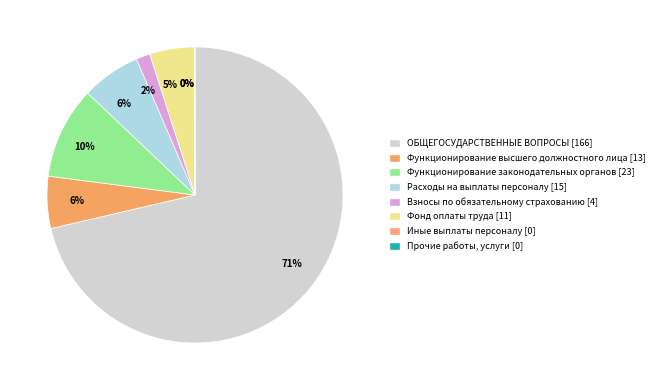

Rank the categories by value from highest to lowest.

ОБЩЕГОСУДАРСТВЕННЫЕ ВОПРОСЫ, Функционирование законодательных органов, Расходы на выплаты персоналу, Функционирование высшего должностного лица, Фонд оплаты труда, Взносы по обязательному социальному страхованию, Иные выплаты персоналу, Прочие работы услуги